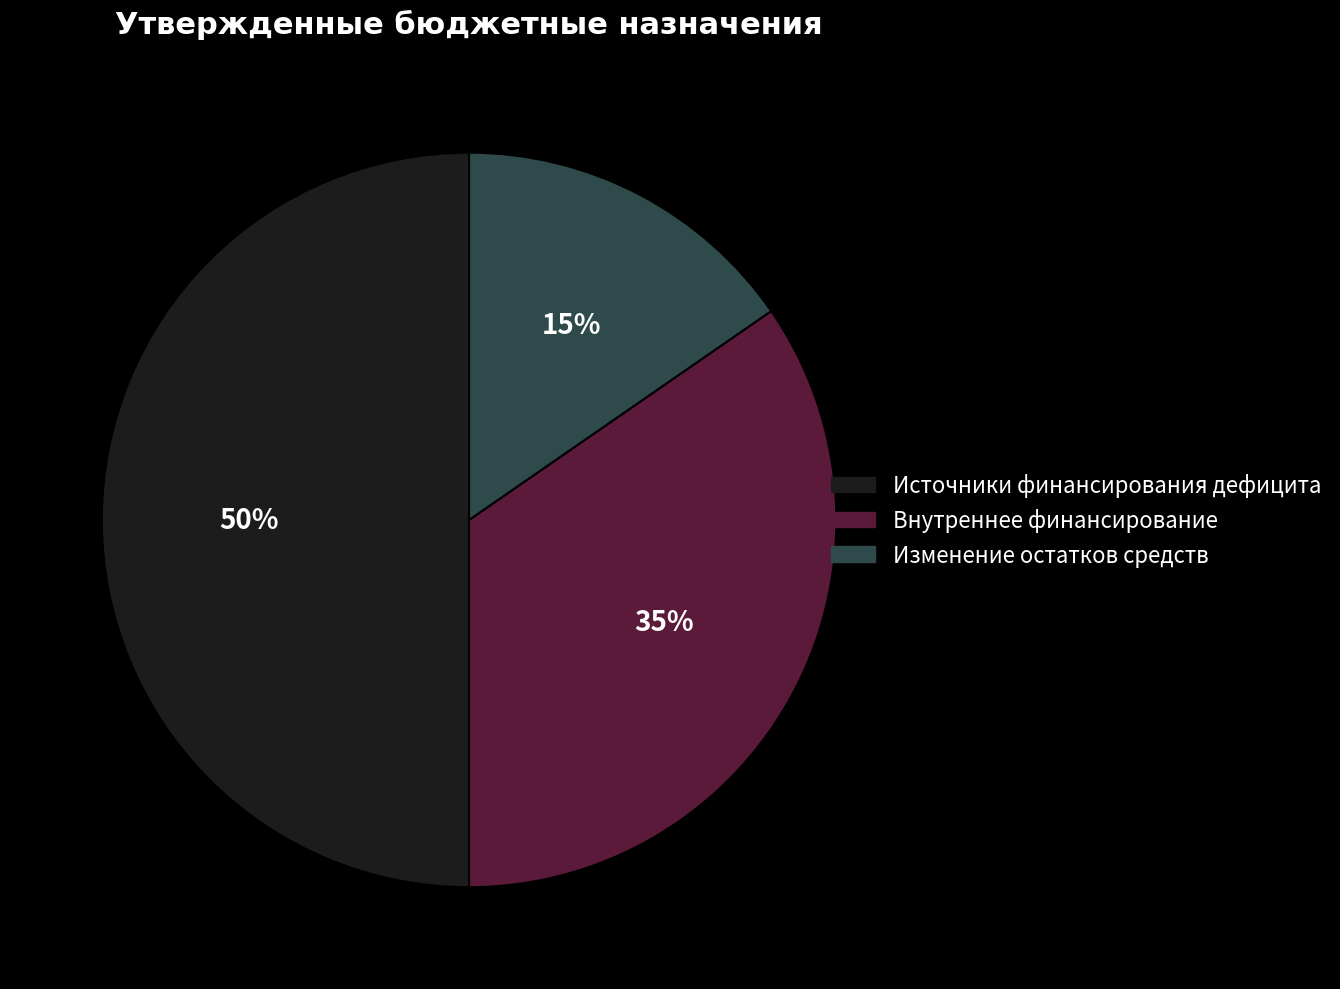

To the nearest percent, what portion does Внутреннее финансирование represent?

35%